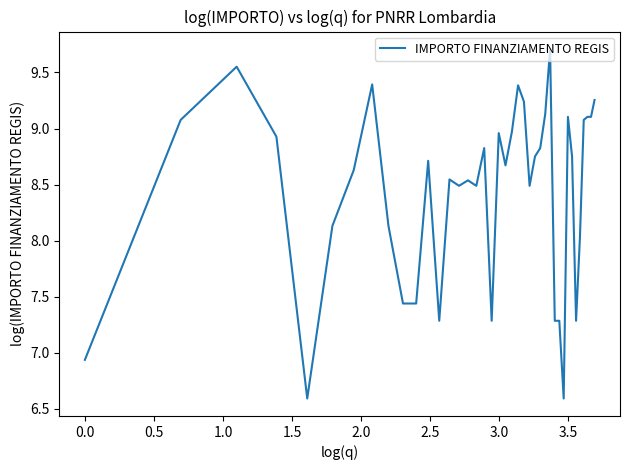

What is the difference between the maximum and minimum values?

3.1